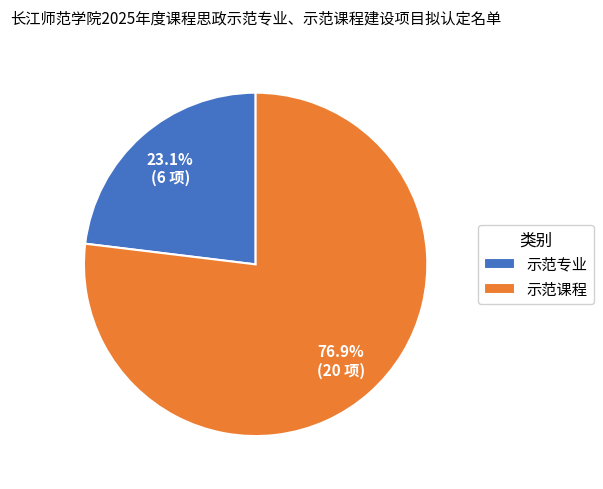

Do 示范专业 and 示范课程 together represent more than half of the pie?

Yes